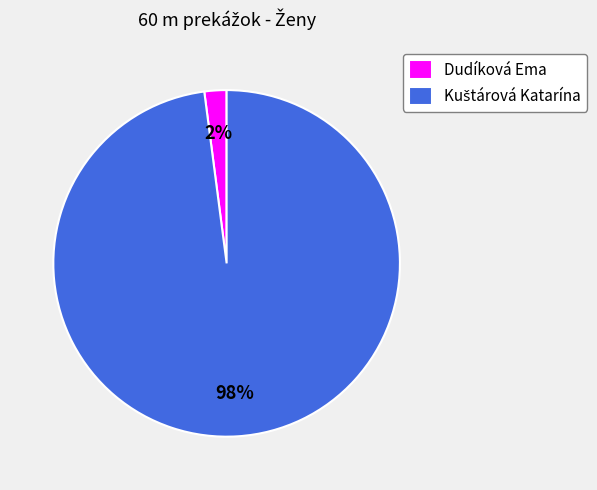

What percentage is the Dudíková Ema slice, to the nearest percent?

2%